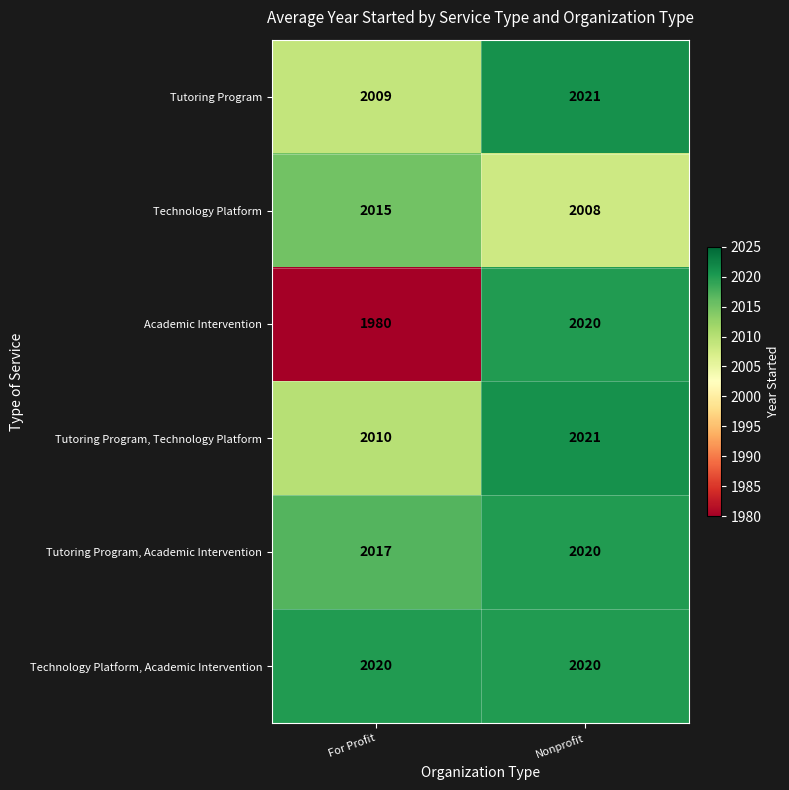

What is the greatest value displayed?

2021